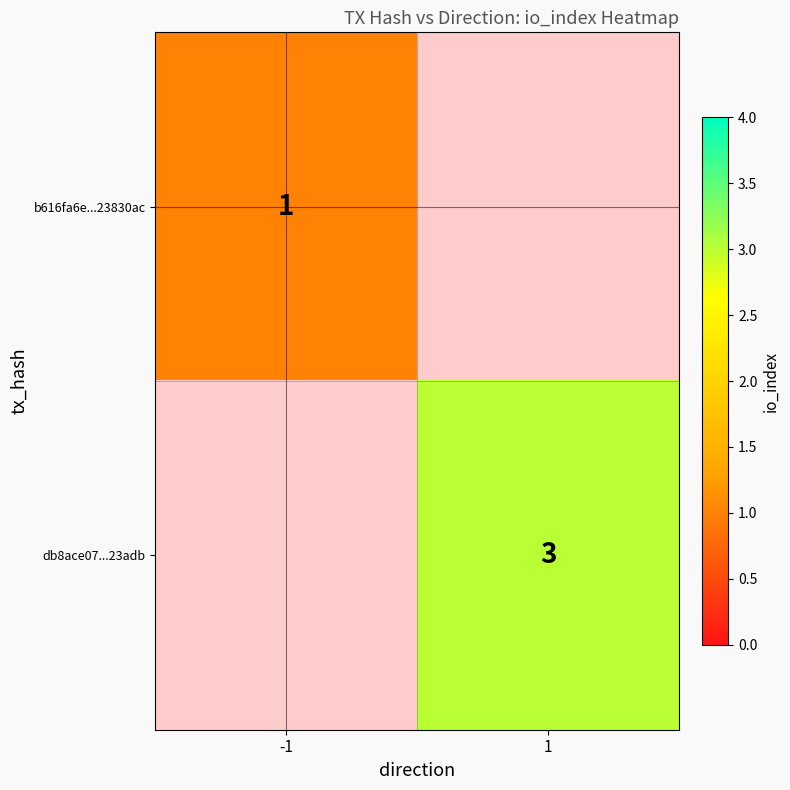

Is it true that b616fa6e...23830ac equals 1 at -1?

True